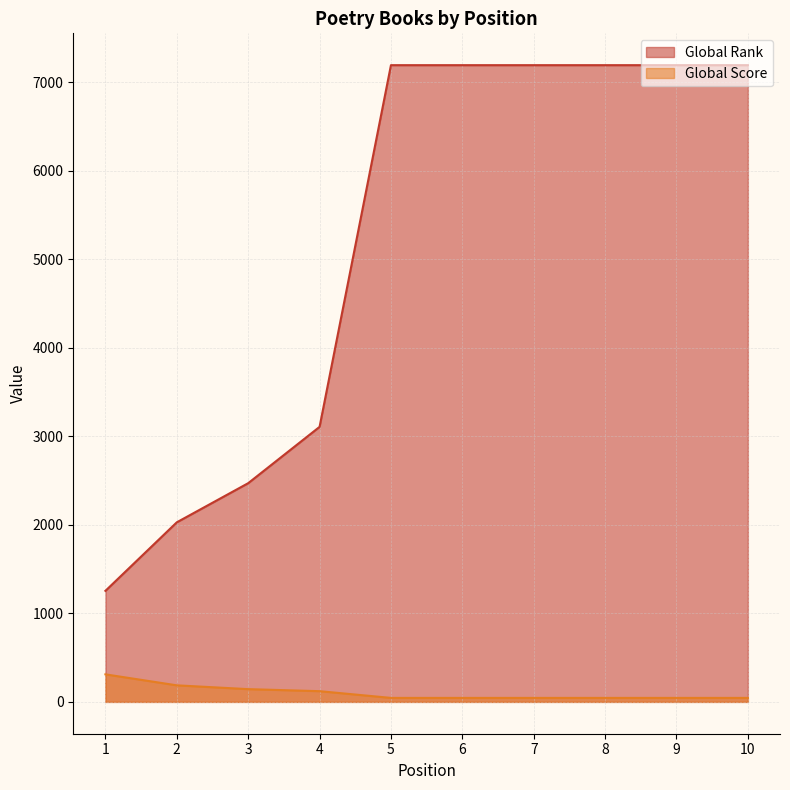

Rank the series by their maximum value, from highest to lowest.

Global Rank, Global Score